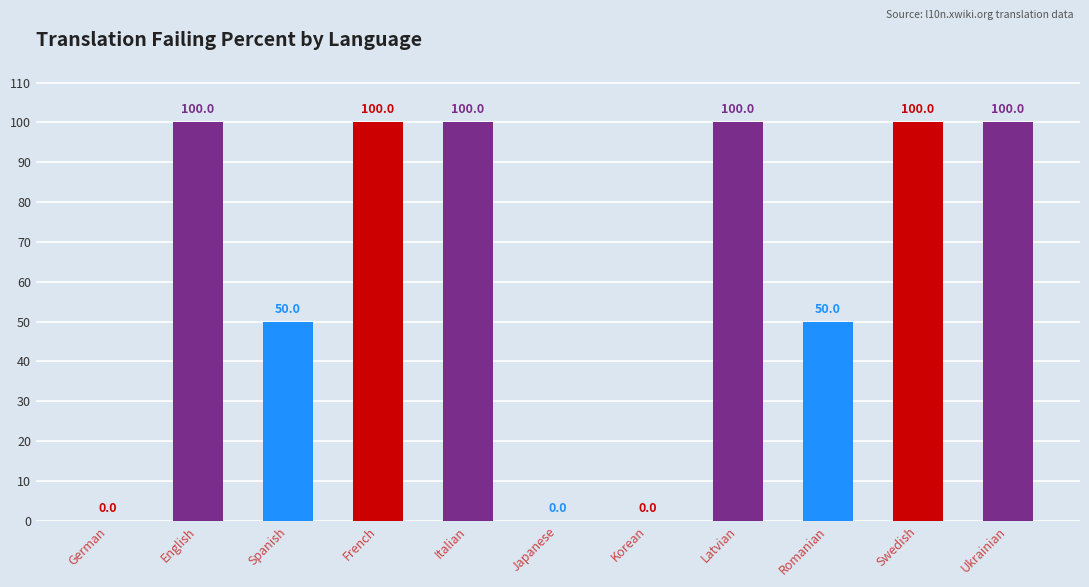

What is the sum of all values?

700